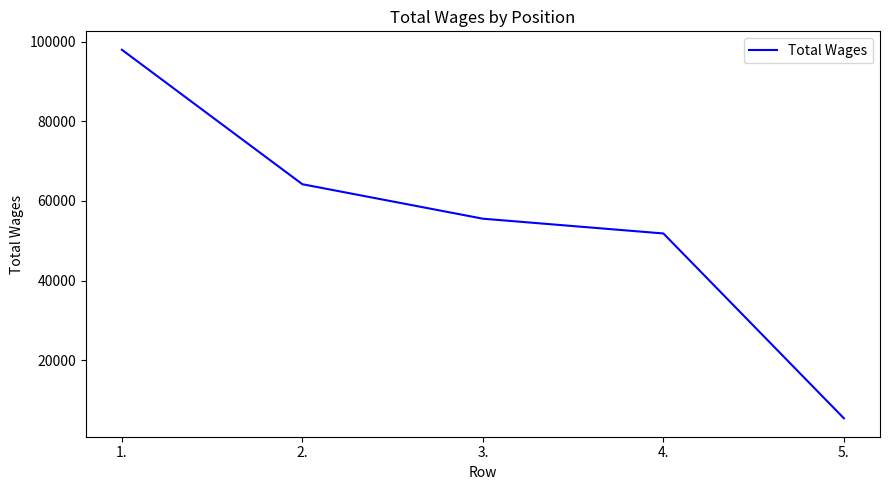

What is the ratio of the value at 4. to the value at 2.?

0.8